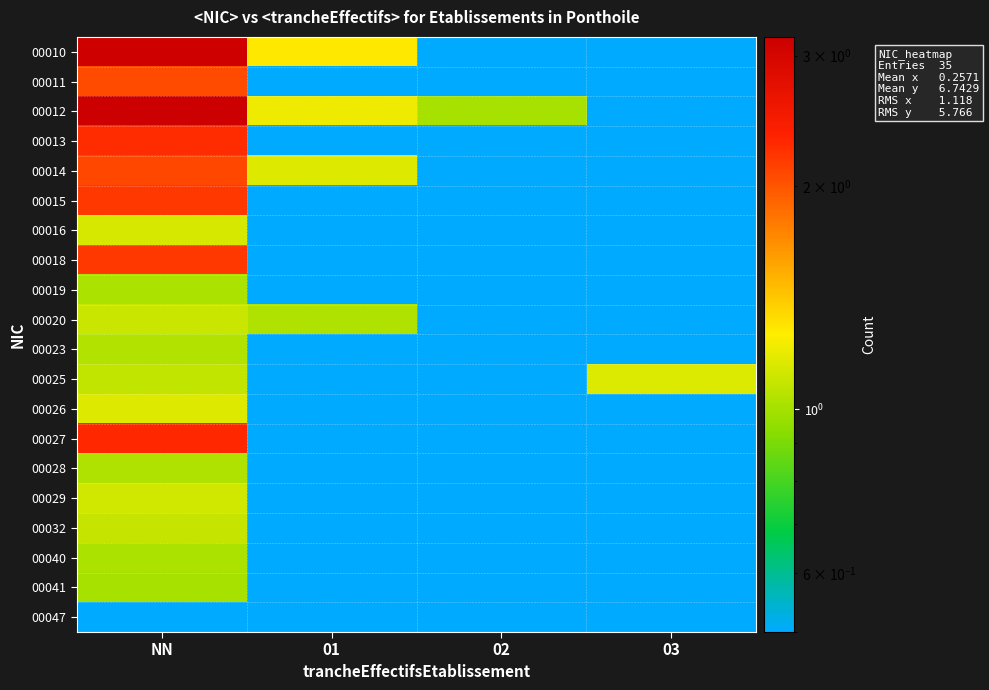

Which label corresponds to the largest value in the chart?

NN